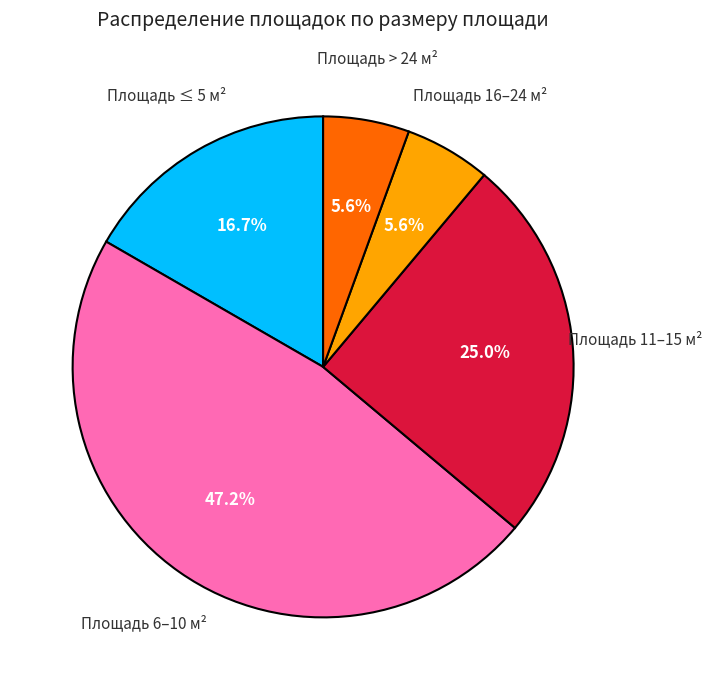

Is there any slice that represents more than half of the pie?

No